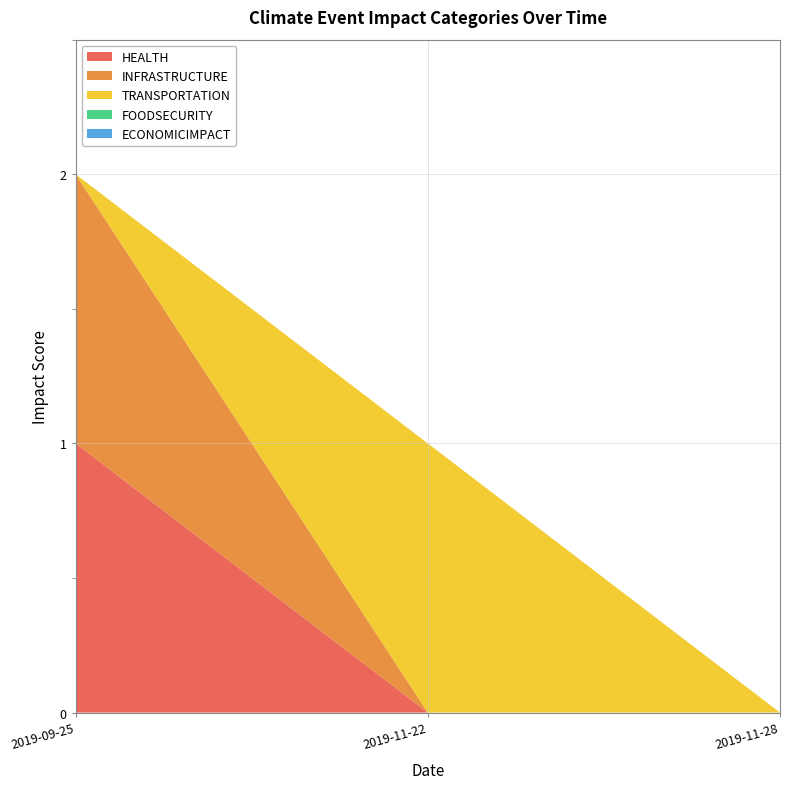

Reading left to right, transcribe all the data shown in this chart.

HEALTH: 1	0	0
INFRASTRUCTURE: 1	0	0
TRANSPORTATION: 0	1	0
FOODSECURITY: 0	0	0
ECONOMICIMPACT: 0	0	0